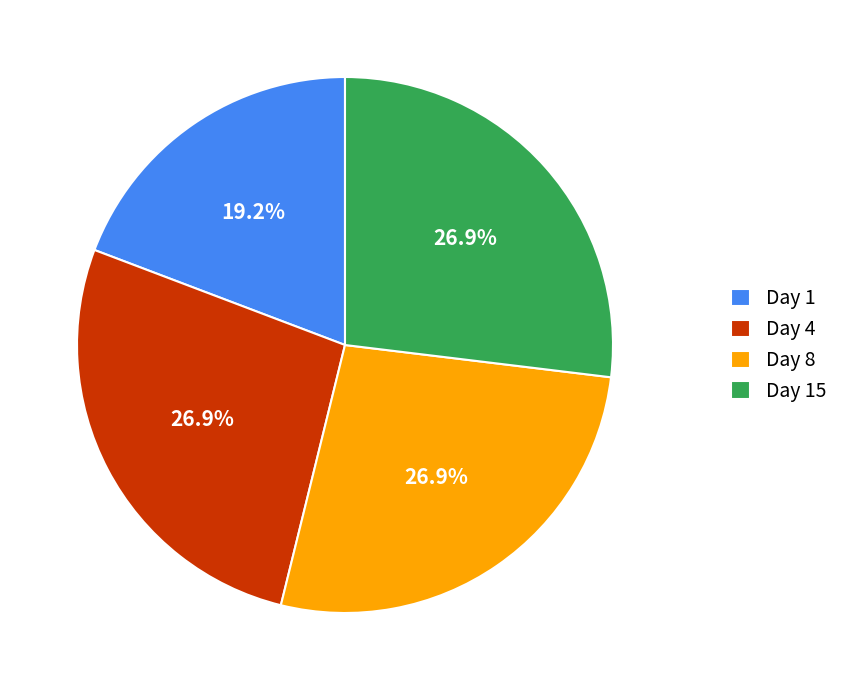

How many slices are in this pie chart?

4